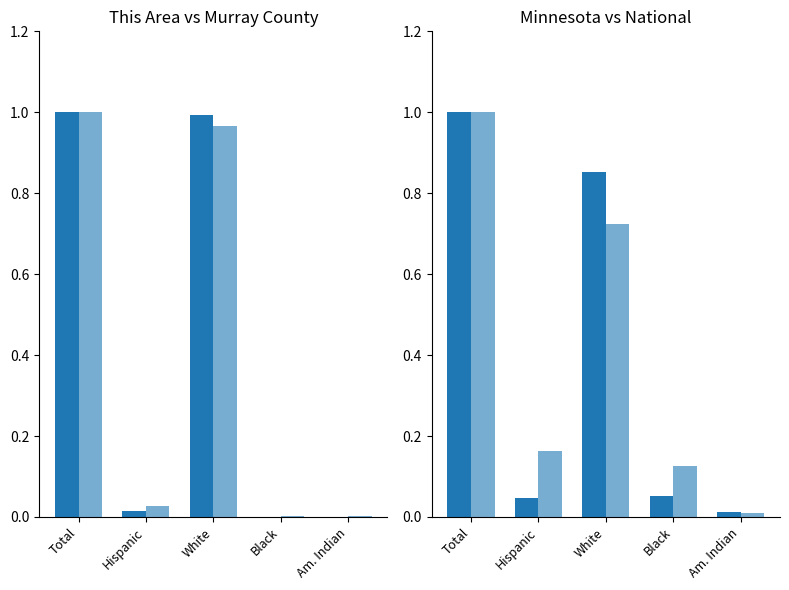

Which series changed the most between Hispanic and White?

This Area